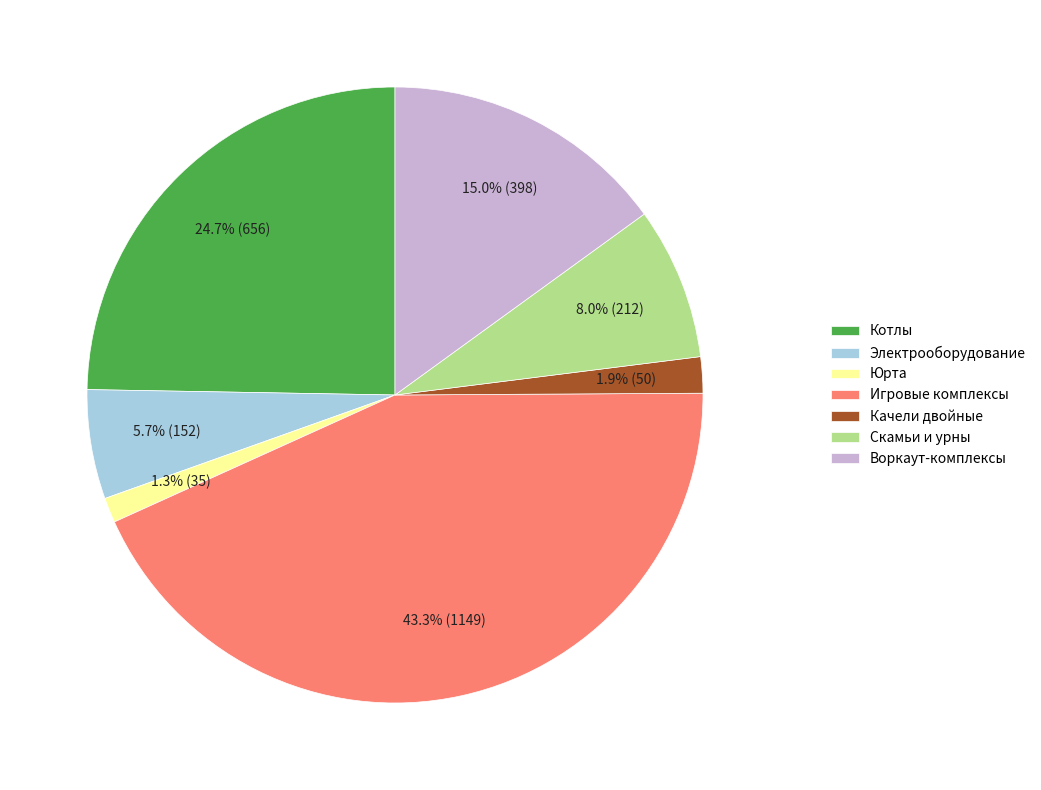

How many segments does this pie chart have?

7